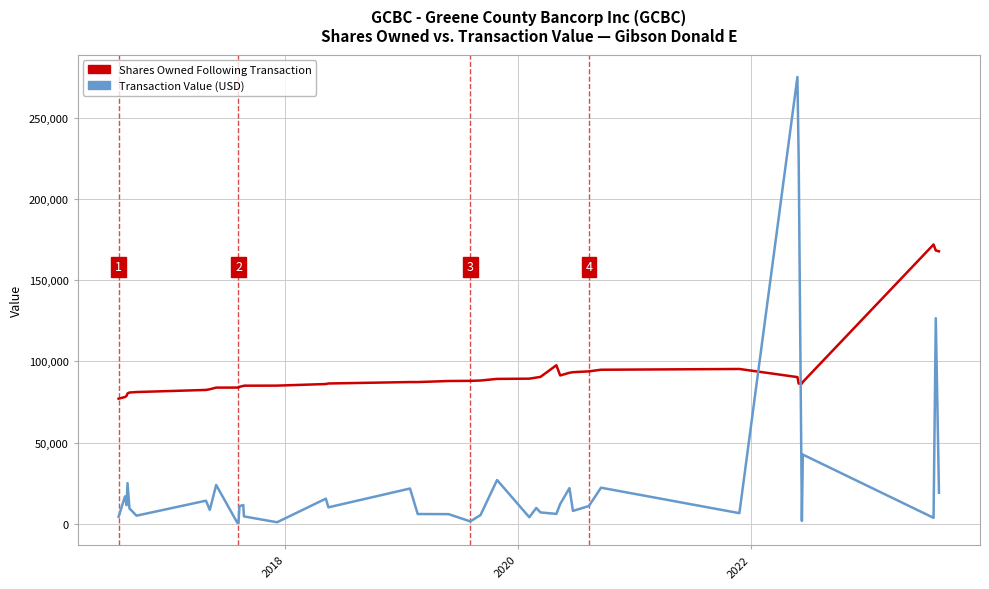

How many distinct data groups are displayed?

2